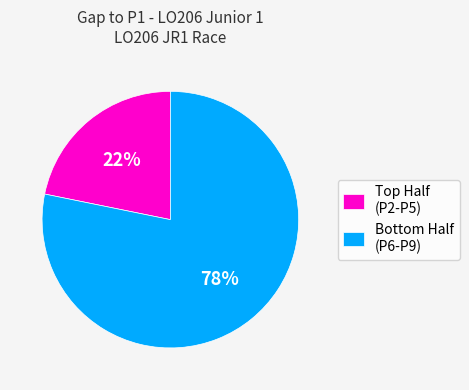

Which category has the smallest portion of the pie?

Top Half (P2-P5)